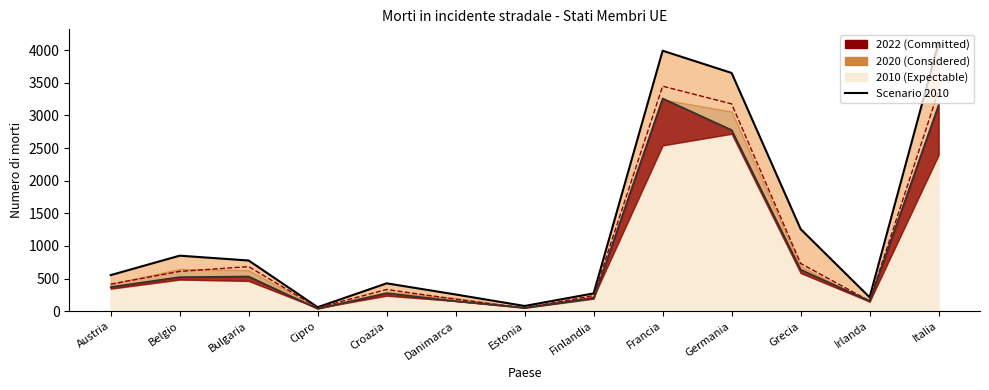

What is the smallest value displayed?

60